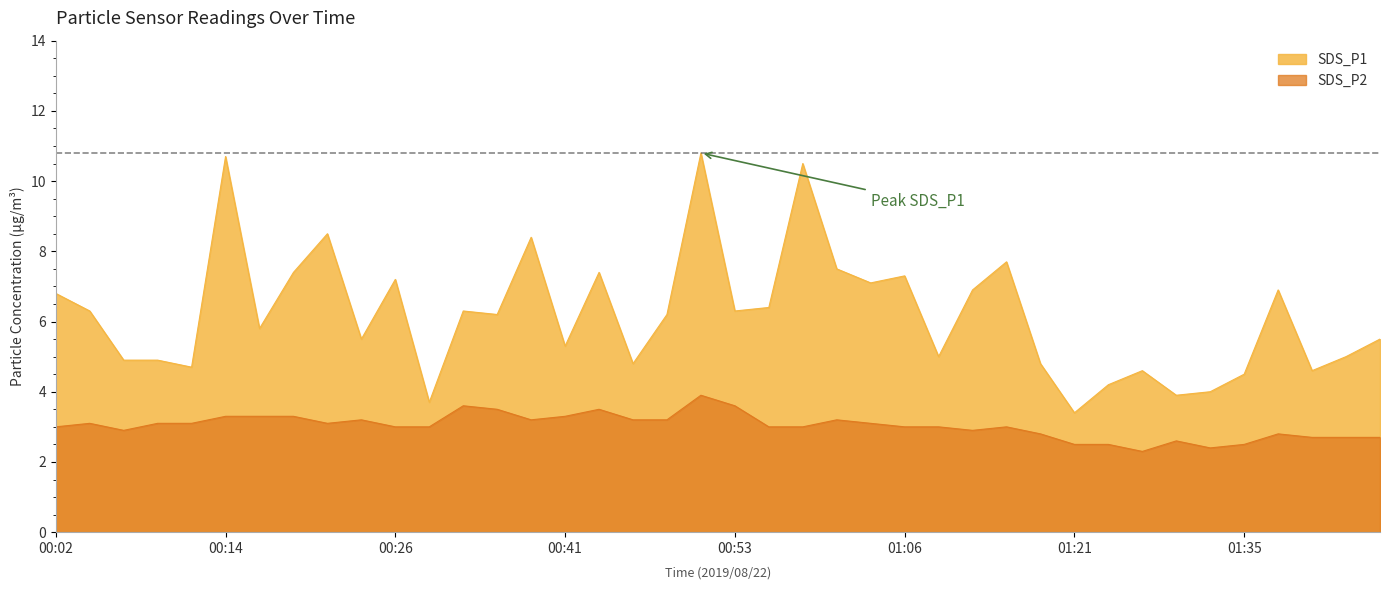

What is the sum of the SDS_P1 values at 01:19 and 00:43?

12.2